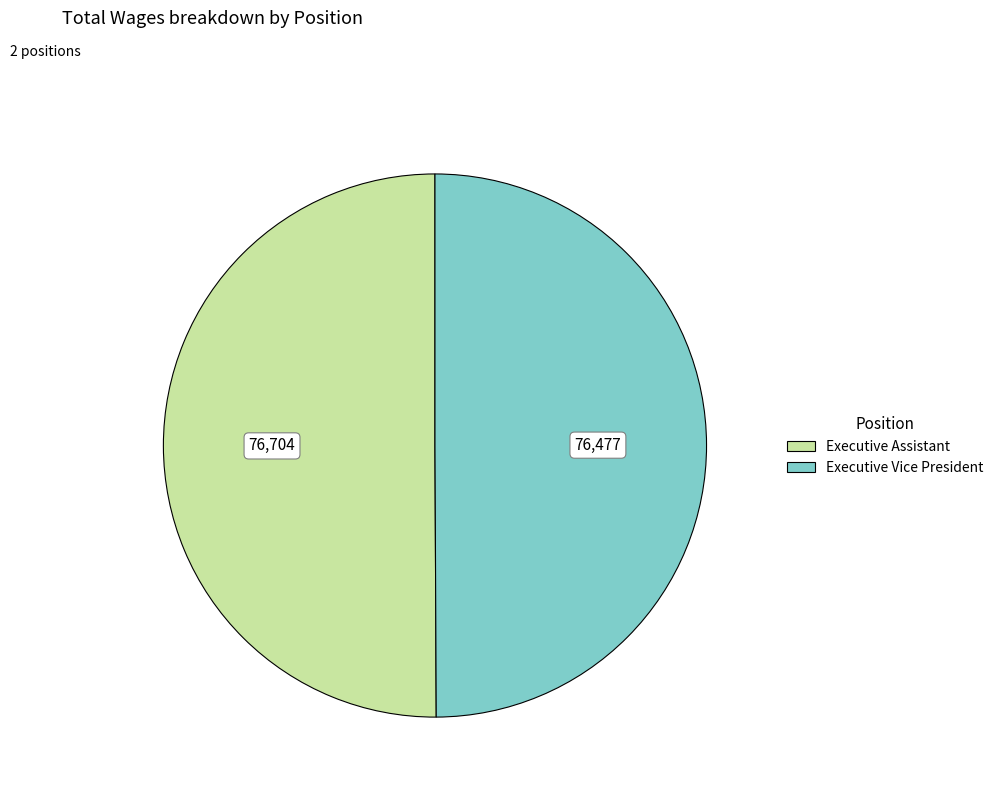

What is the ratio of the value at Executive Vice President to the value at Executive Assistant?

1.0